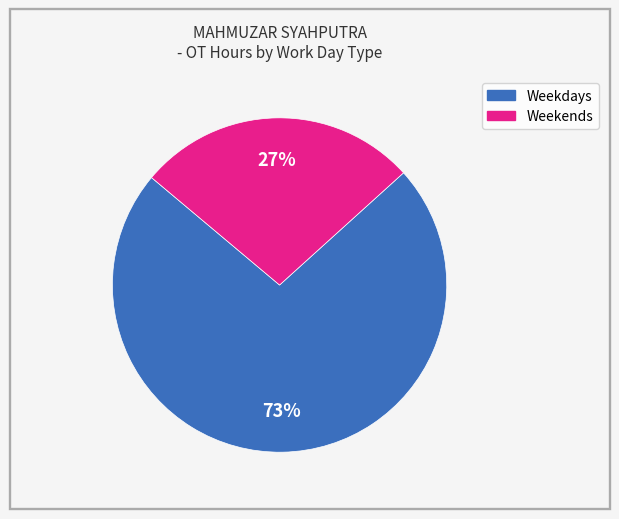

Is there any slice that represents more than half of the pie?

Yes